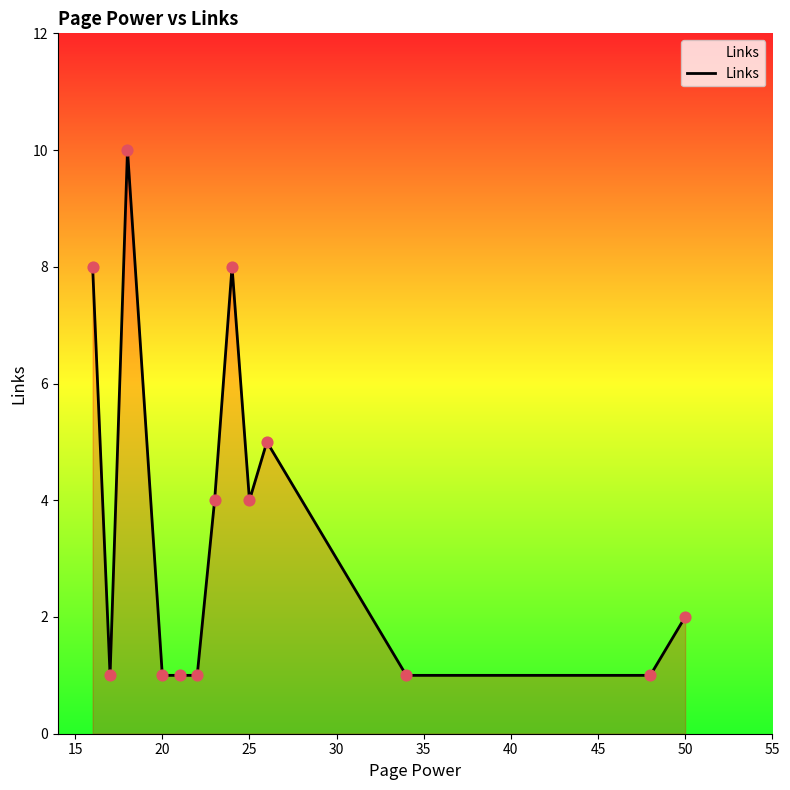

What is the difference between the maximum and minimum values?

9